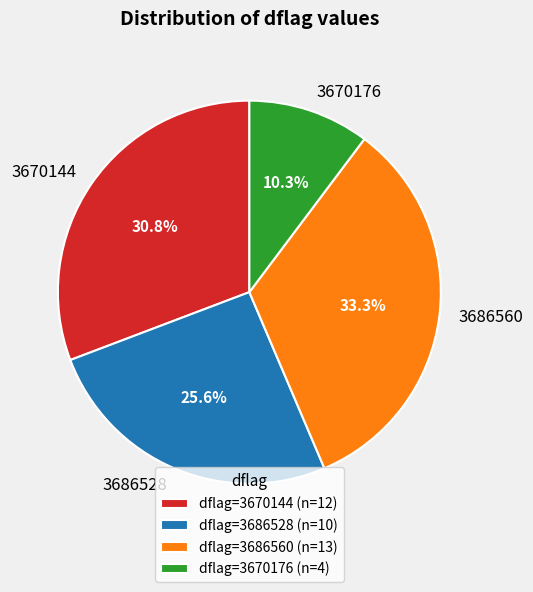

Approximately how many times larger is the value at 3686528 compared to 3670144?

0.8